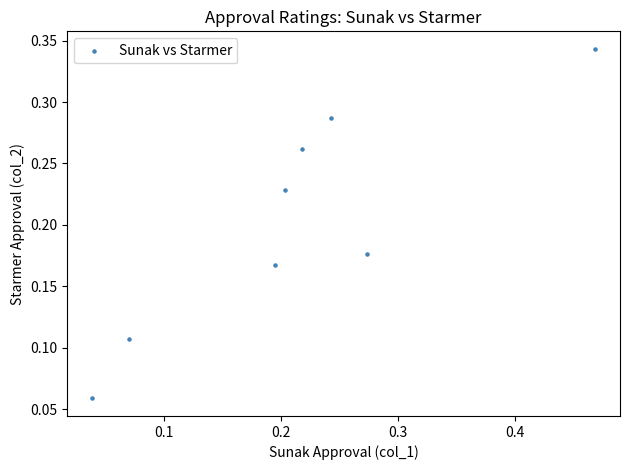

What is the range of X values (max minus min)?

0.4